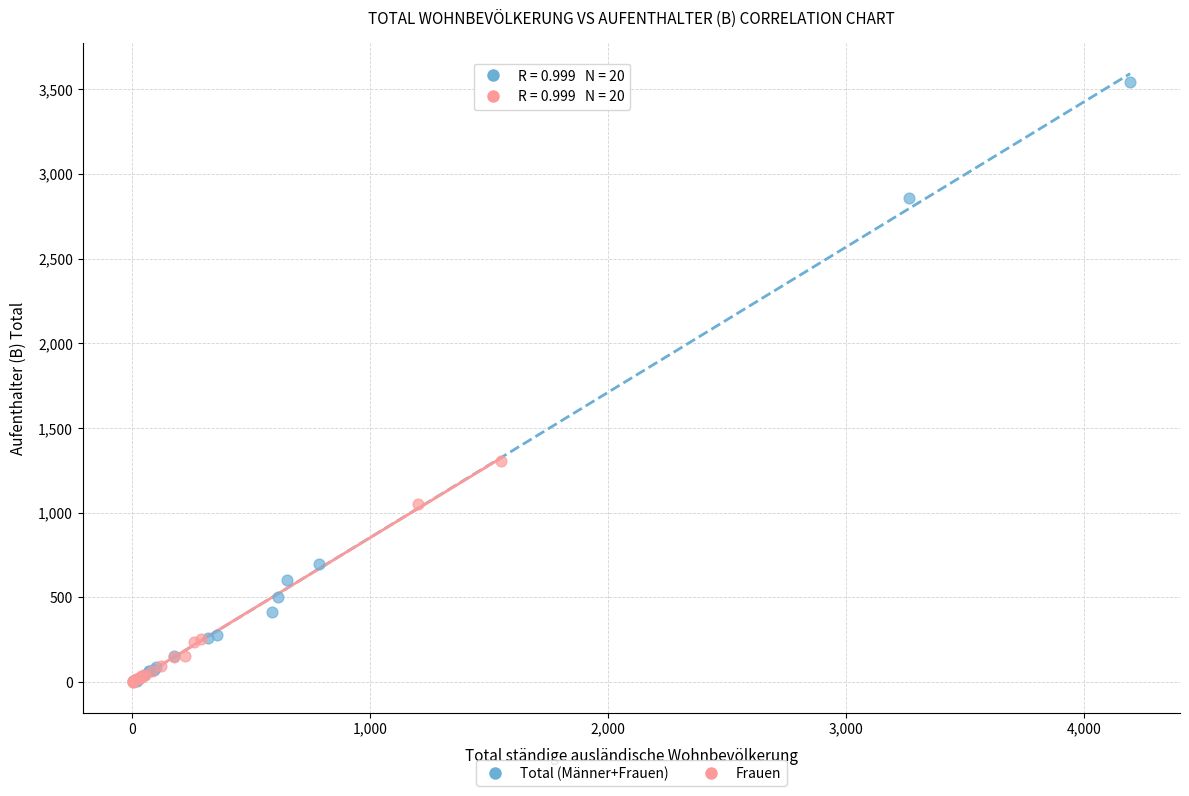

Which series reaches the maximum Y coordinate?

Total (Männer+Frauen)